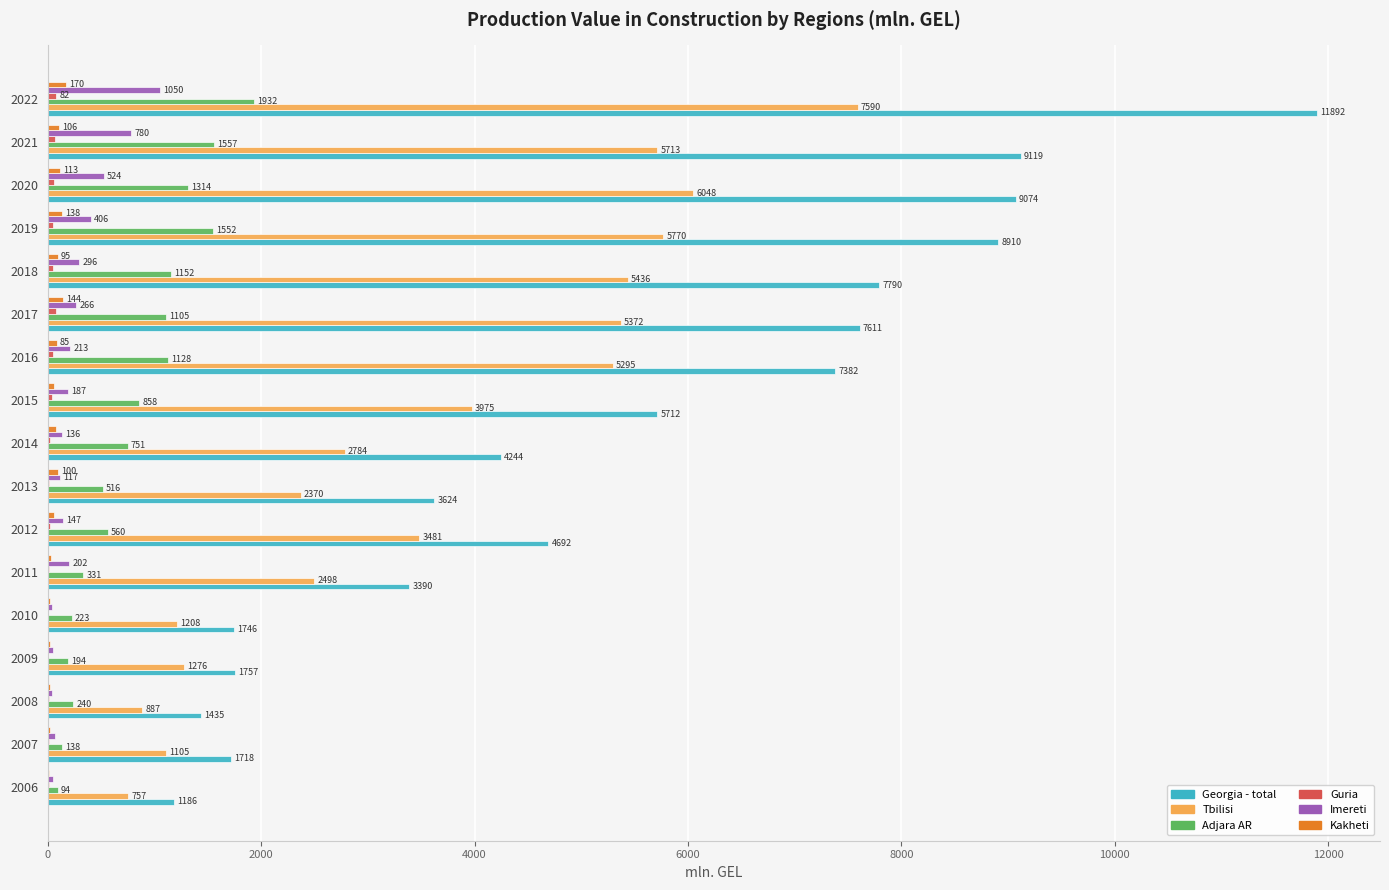

At which category is the sum across all series the highest?

2022